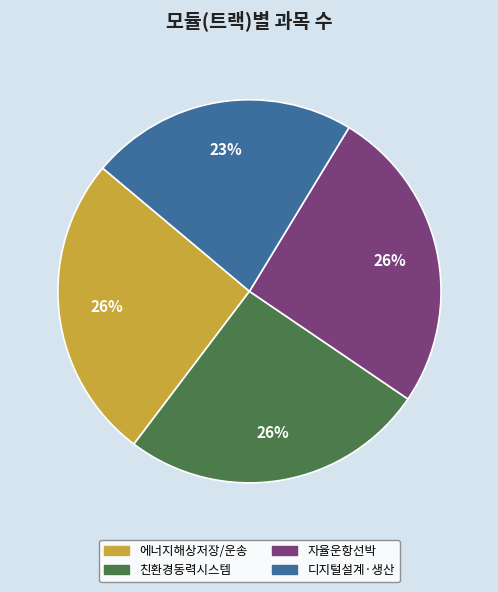

Is there a majority slice in this chart?

No